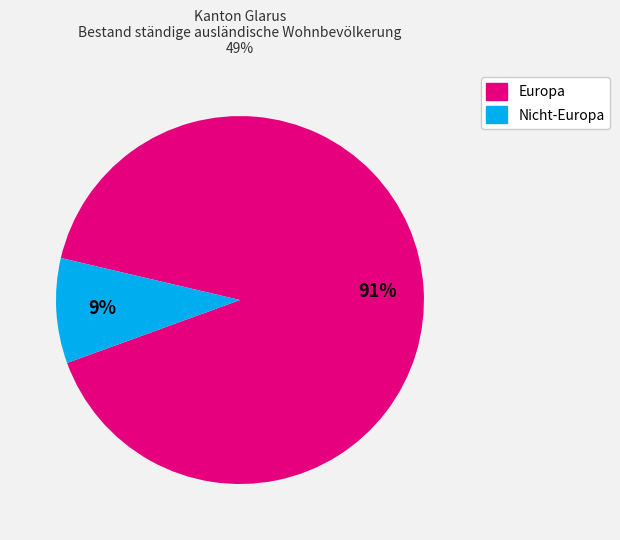

To the nearest percent, what is the average slice percentage?

50%